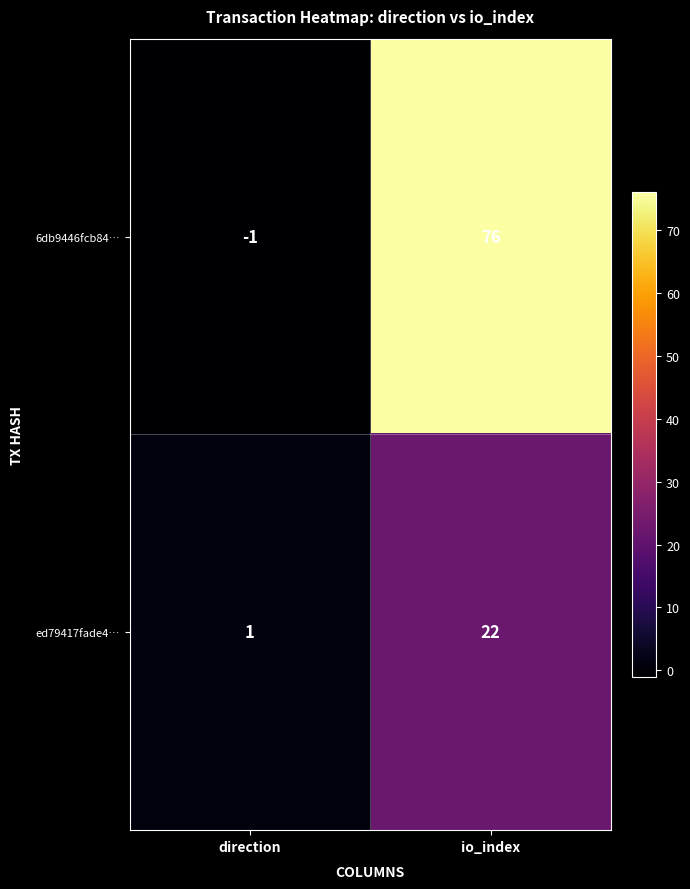

Which series has the largest range (max minus min)?

6db9446fcb84…